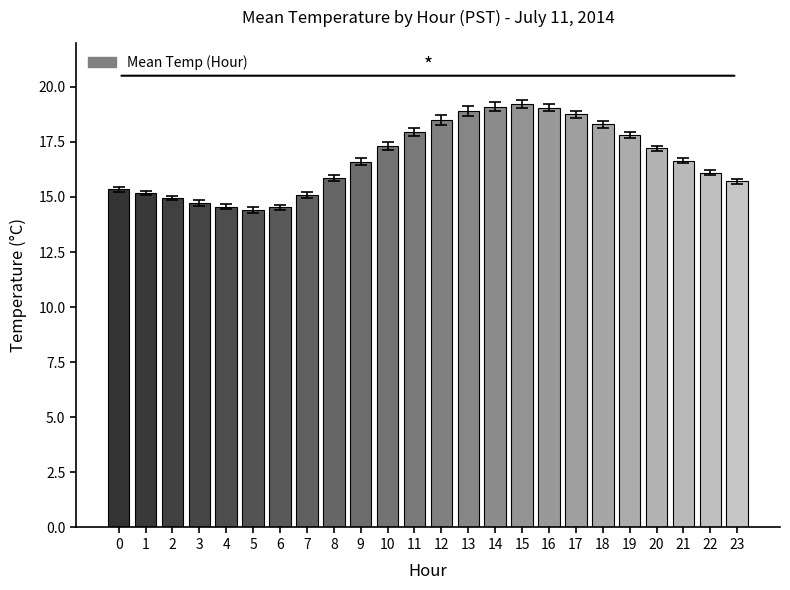

What is the change in value from 14 to 20?

-1.9